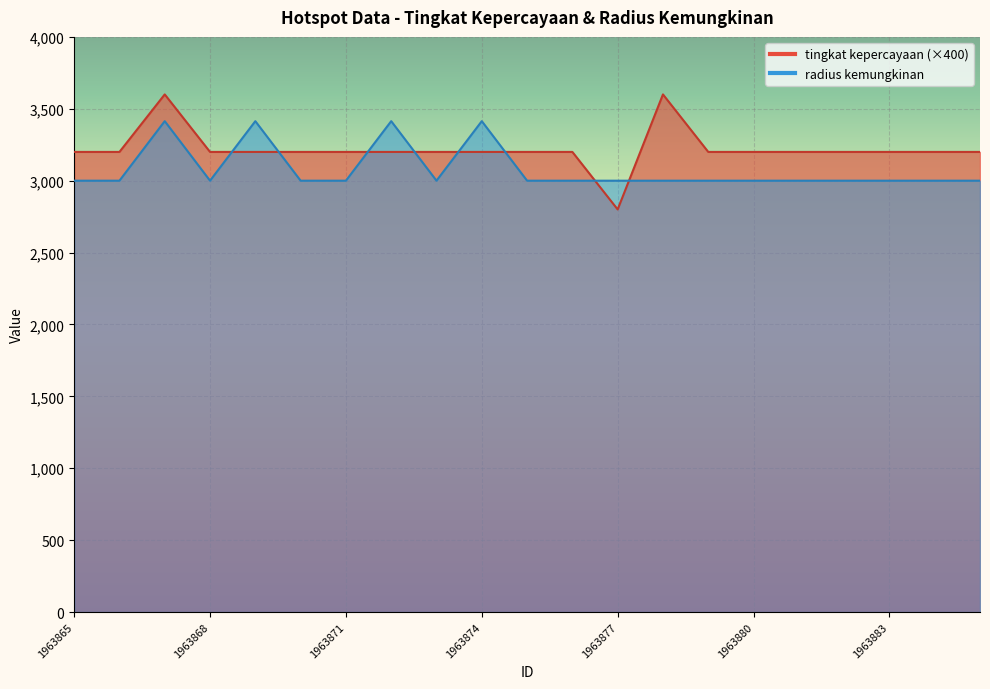

Is it true that tingkat kepercayaan equals 843 at 1963870?

False